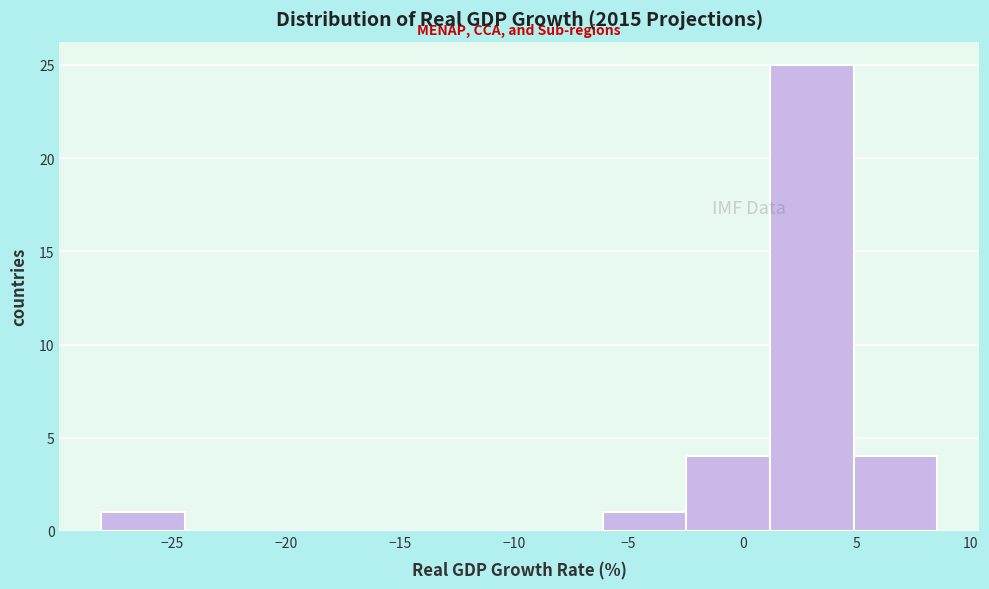

How tall is the bar that spans -2.5 to 1.0 on the x-axis? Neither the bar edges nor the heights are printed on the chart, so give them approximately, as read against the axes.

4